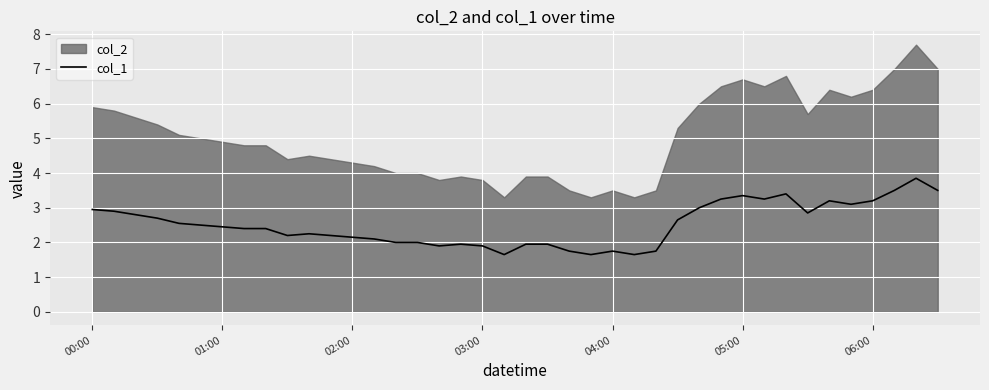

How many lines are shown in the chart?

1